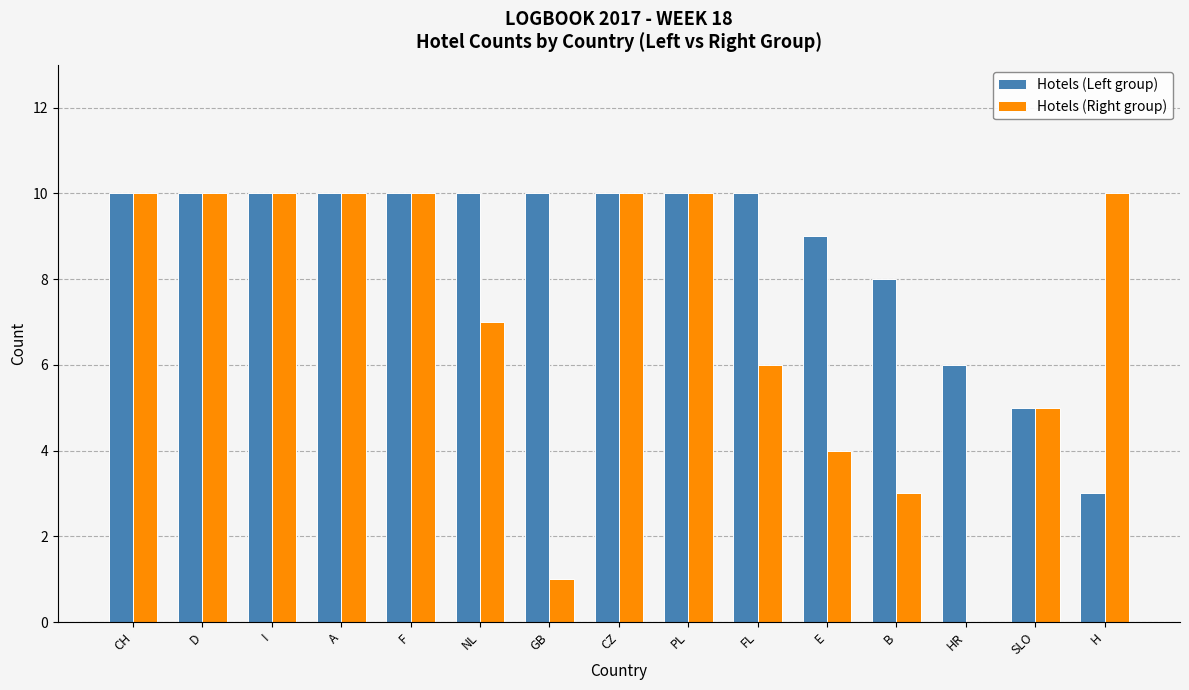

Which series has the largest total across all categories?

Hotels (Left group)